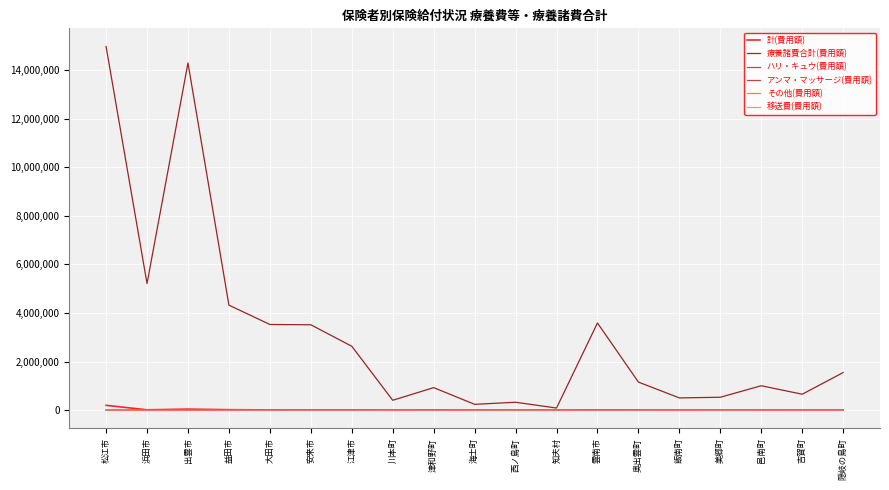

The value of その他(費用額) at 美郷町 is 0. True or false?

True